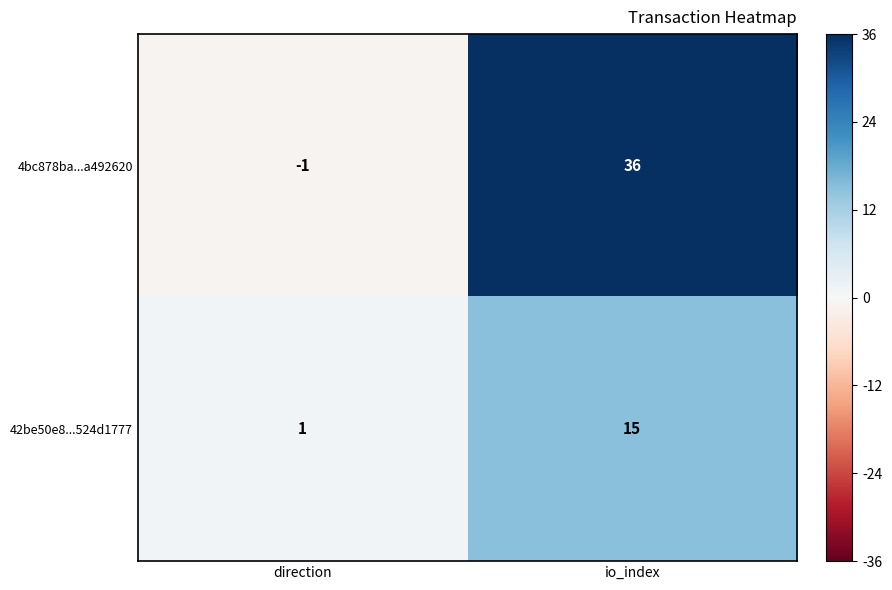

Which series has the largest range (max minus min)?

4bc878ba...a492620